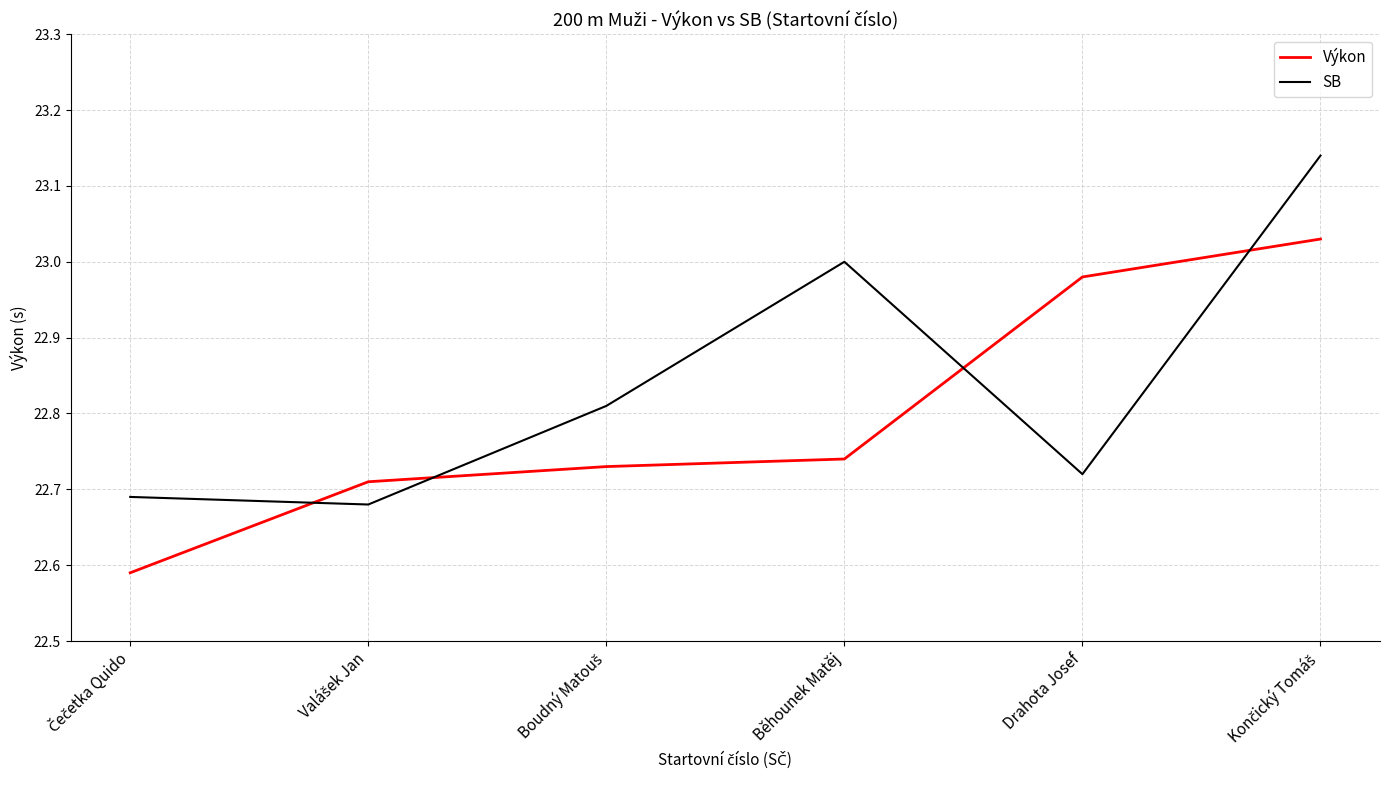

What are all the series names shown in the legend?

Výkon, SB